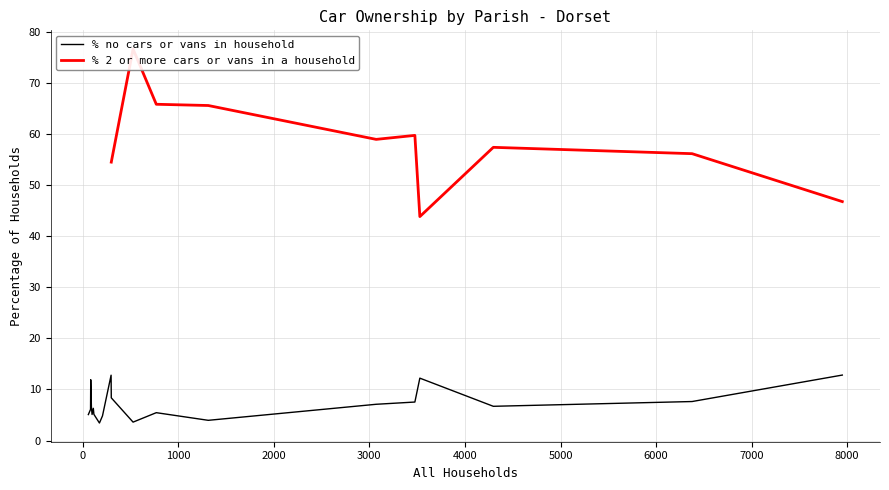

At 3071, list the series in order from largest to smallest.

% 2 or more cars or vans in a household, % no cars or vans in household